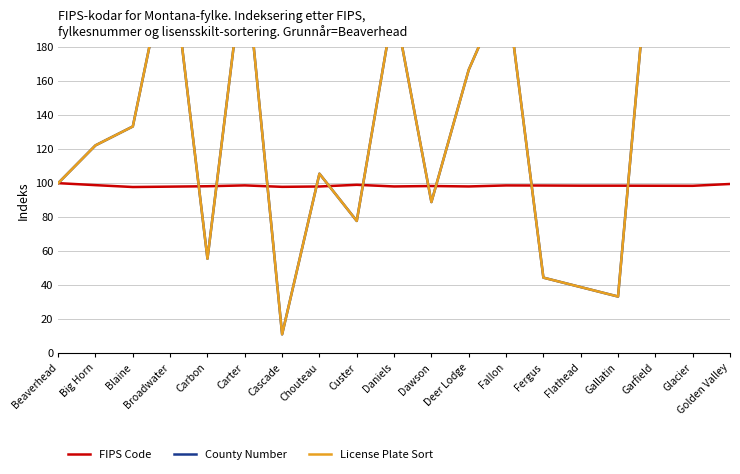

How many lines are shown in the chart?

3